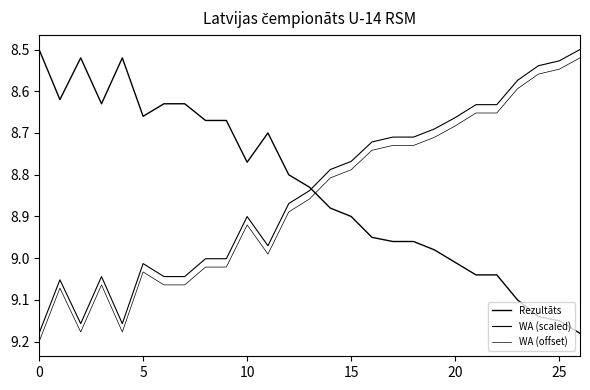

Does the chart have visible grid lines?

No